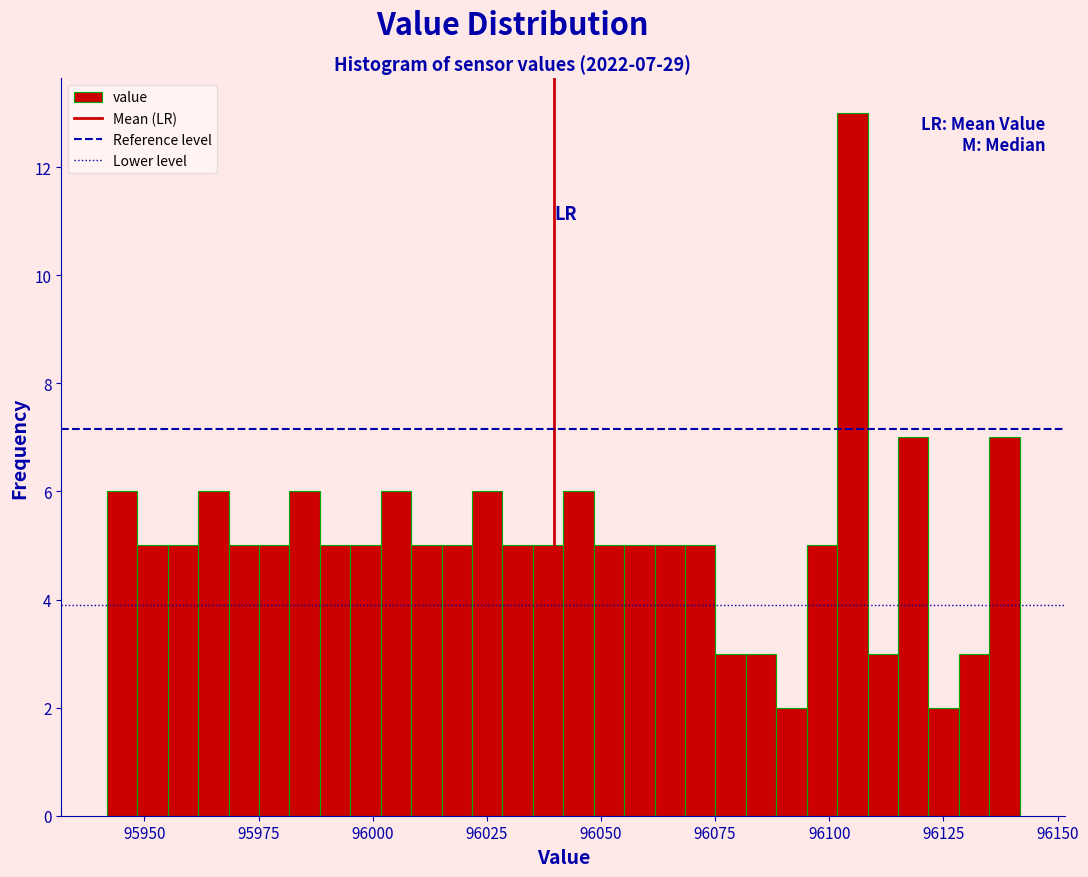

Around what value on the x-axis is the tallest bar? Give the approximate position of its centre, as read against the axis.

96105